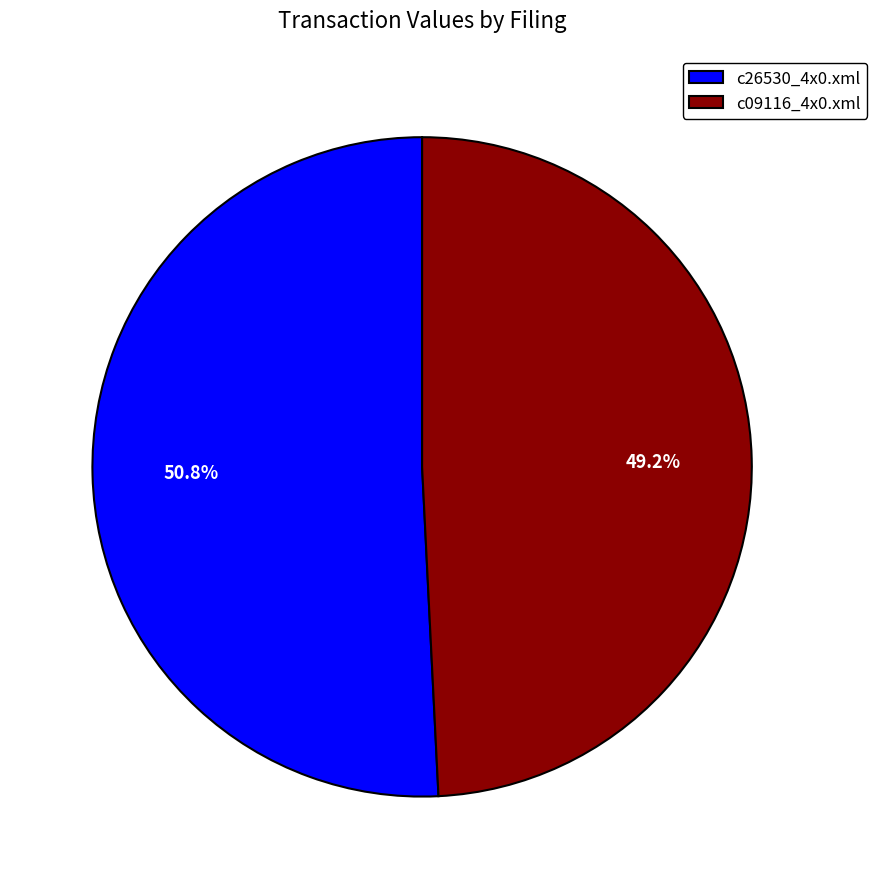

Is c09116_4x0.xml the majority of the pie?

No